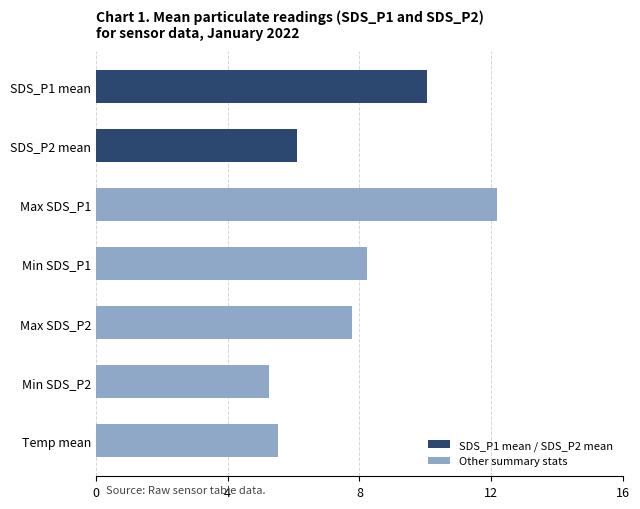

Reading bottom to top, transcribe all the data shown in this chart.

5.5	5.3	7.8	8.2	12.2	6.1	10.0